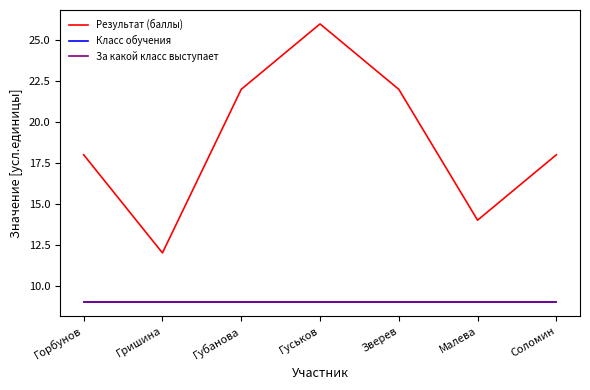

Which series has the widest spread of values?

Результат (баллы)